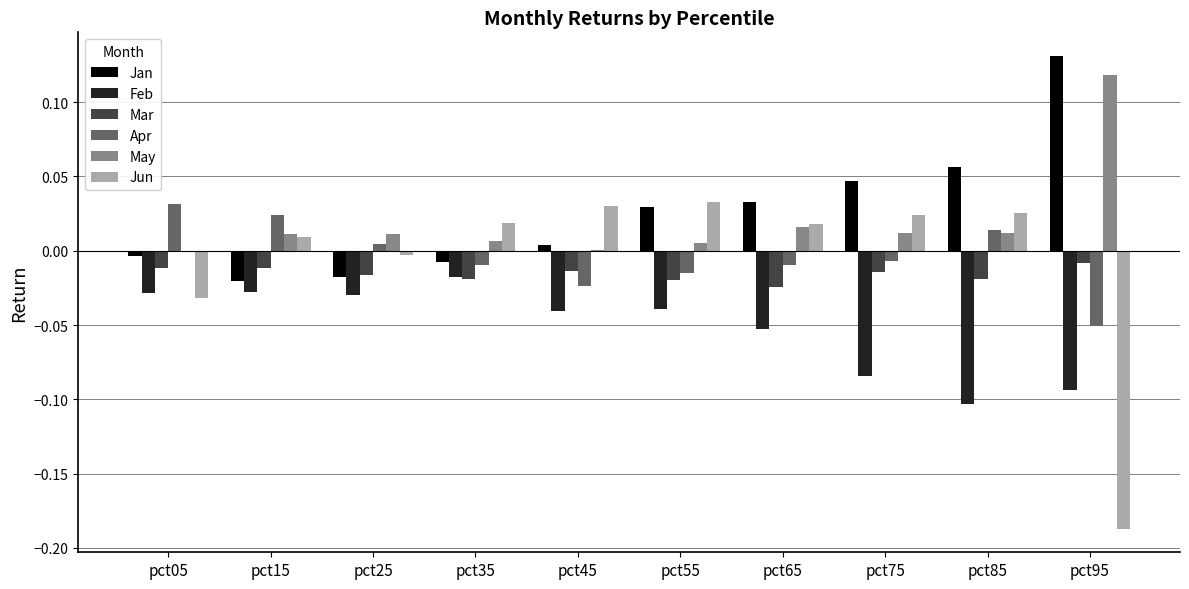

Between pct55 and pct95, which series saw the biggest shift?

Jun